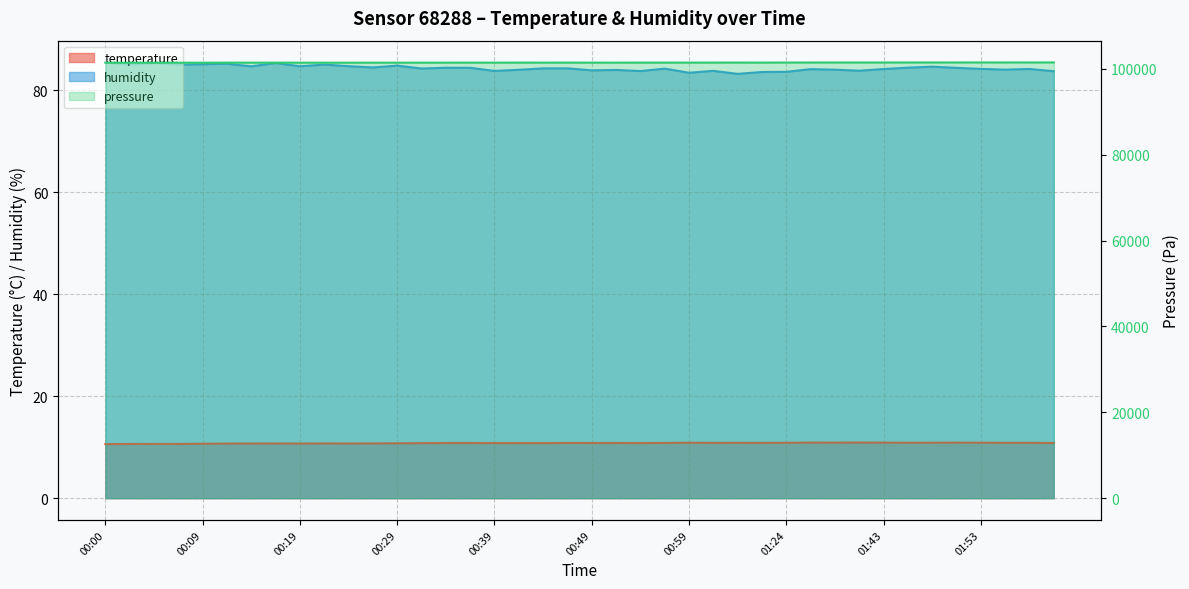

True or false: humidity and temperature cross at least once.

False